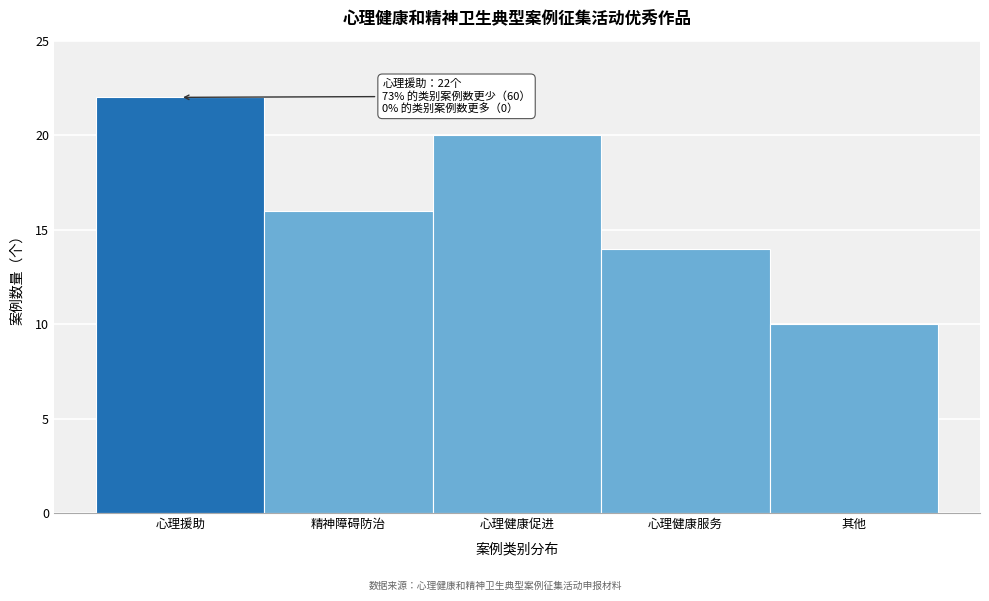

Reading left to right, transcribe all the data shown in this chart.

22	16	20	14	10